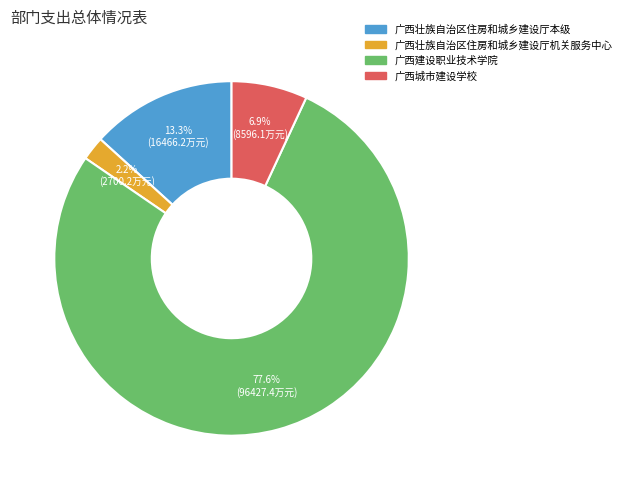

What is the ratio of the value at 广西壮族自治区住房和城乡建设厅机关服务中心 to the value at 广西壮族自治区住房和城乡建设厅本级?

0.2